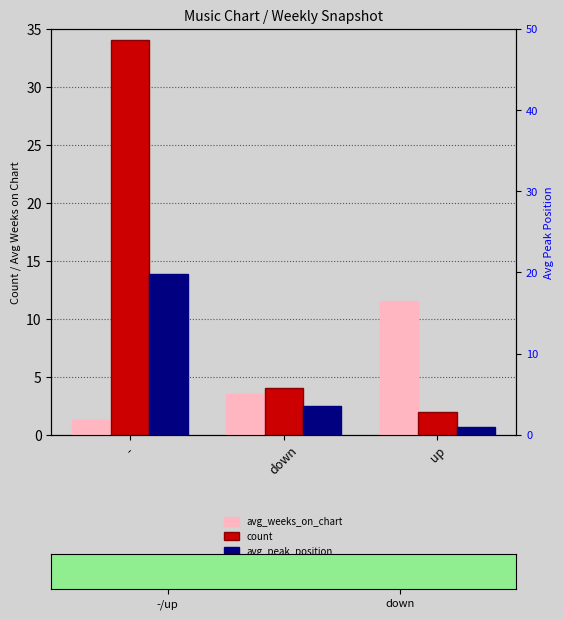

List the series in order of their overall mean, lowest first.

avg_weeks_on_chart, avg_peak_position, count